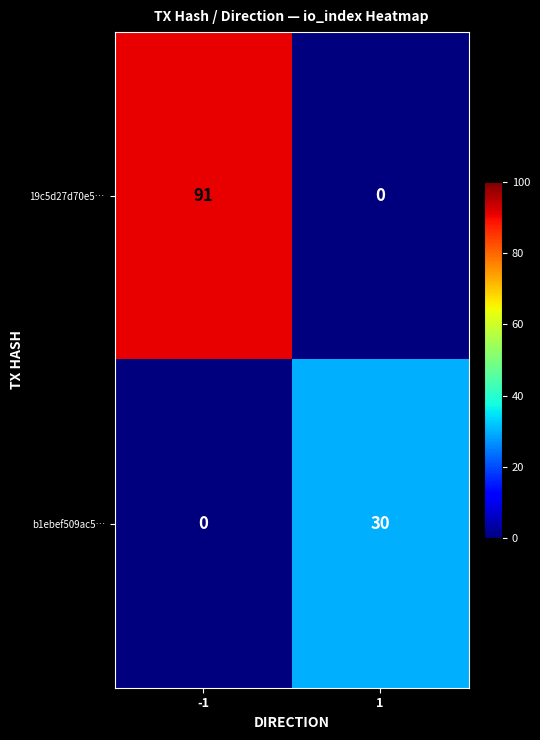

What is the average value of the 19c5d27d70e5… series?

46